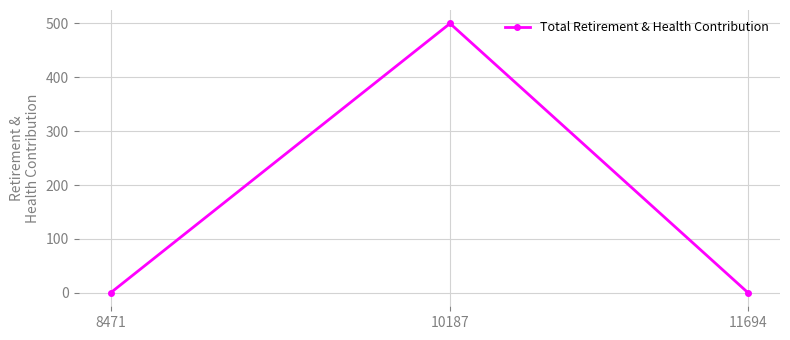

Rank the categories by value from lowest to highest.

11694, 8471, 10187